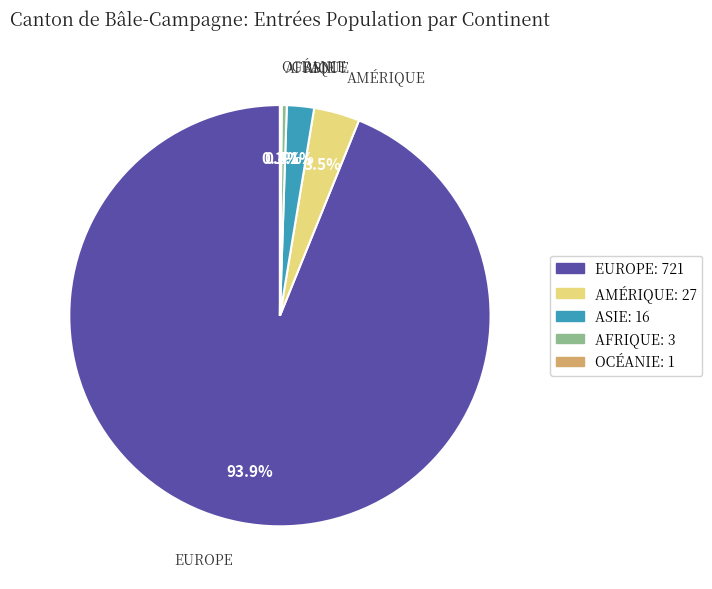

Approximately how many times larger is the value at AMÉRIQUE: 27 compared to ASIE: 16?

1.7